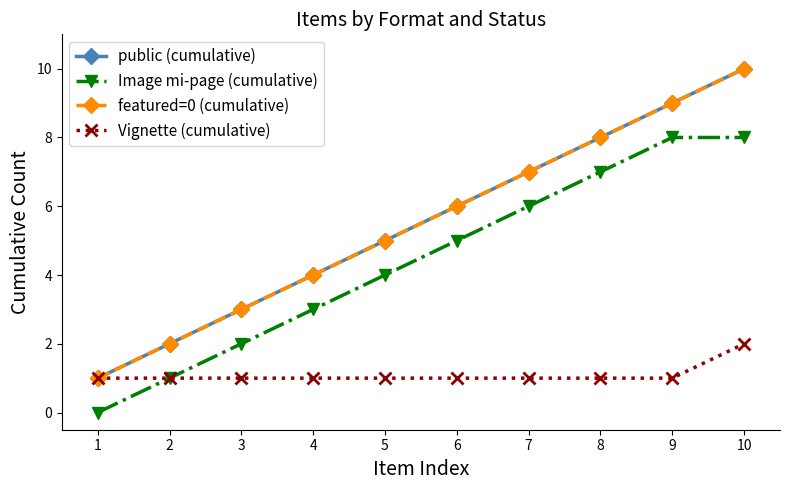

Count the Vignette (cumulative) values in the range 1 to 2.

10